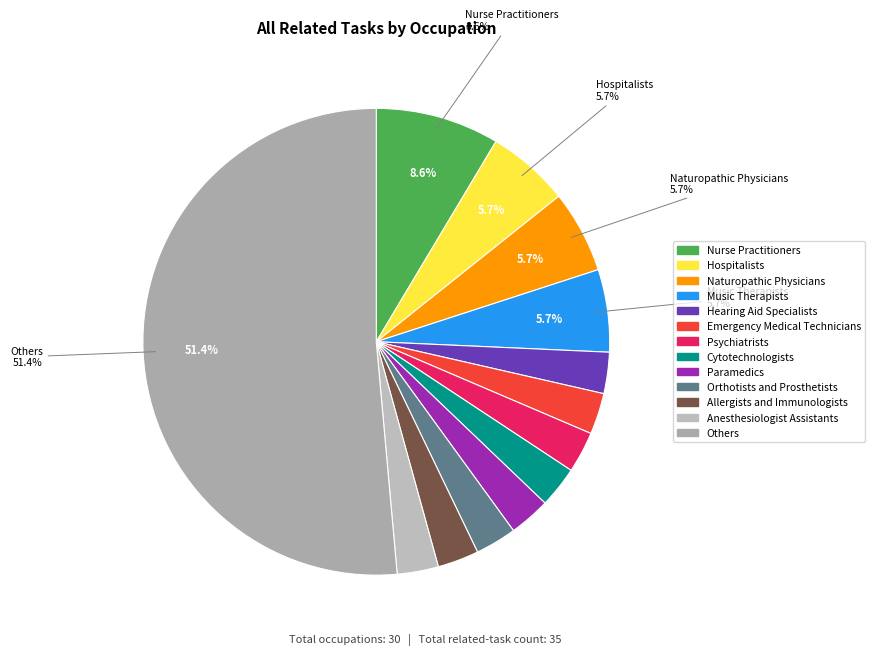

How many slices are in this pie chart?

13